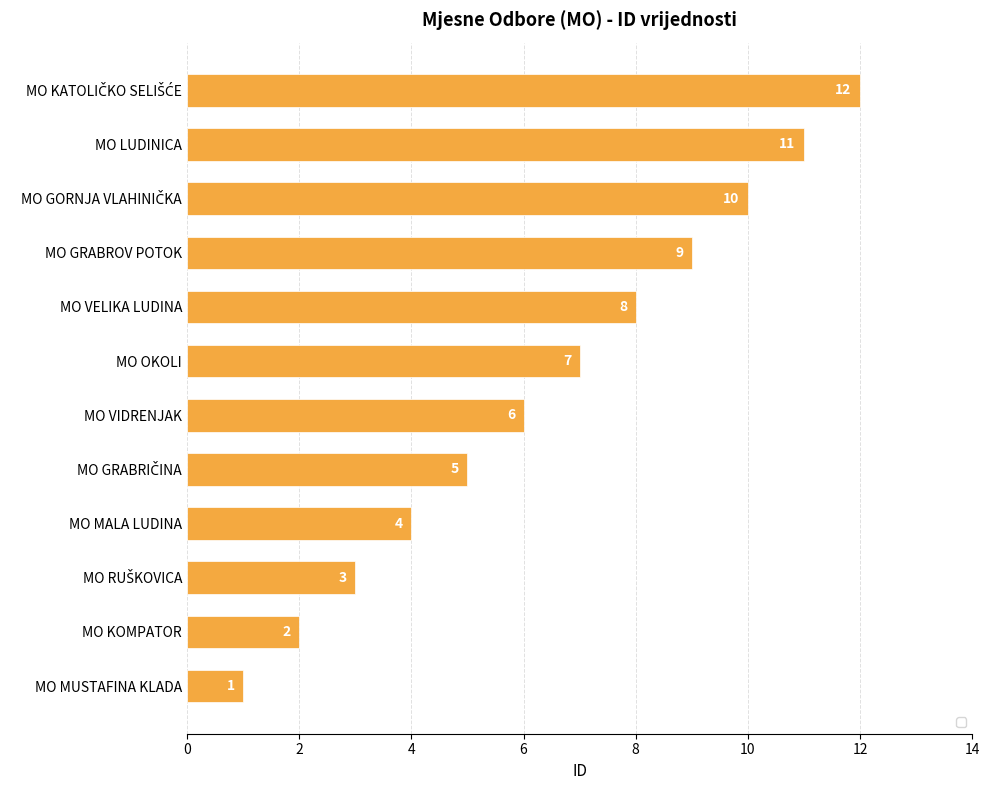

Is it true that the value at MO VIDRENJAK is 6?

True